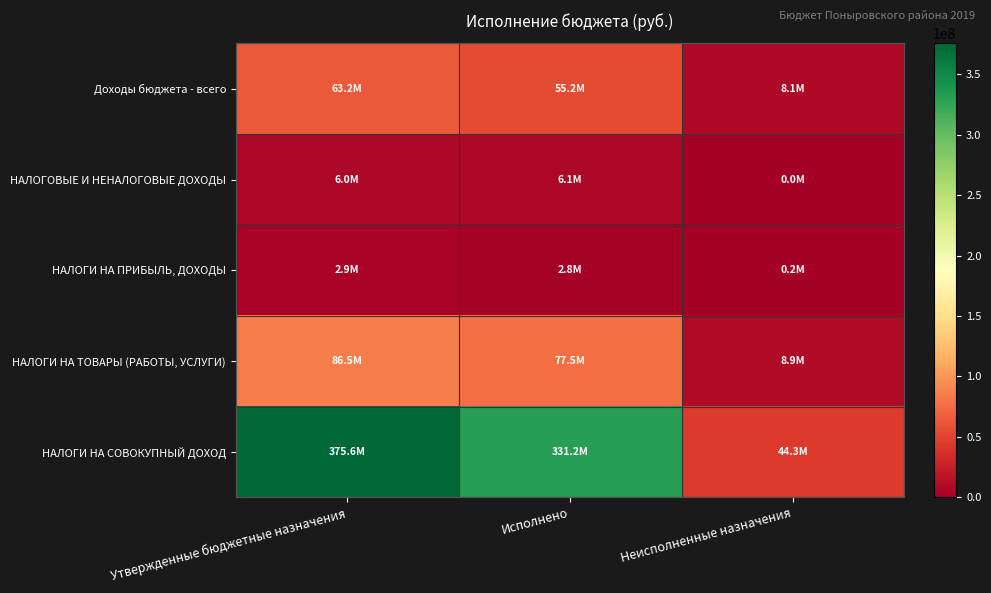

Which series has the largest range (max minus min)?

НАЛОГИ НА СОВОКУПНЫЙ ДОХОД